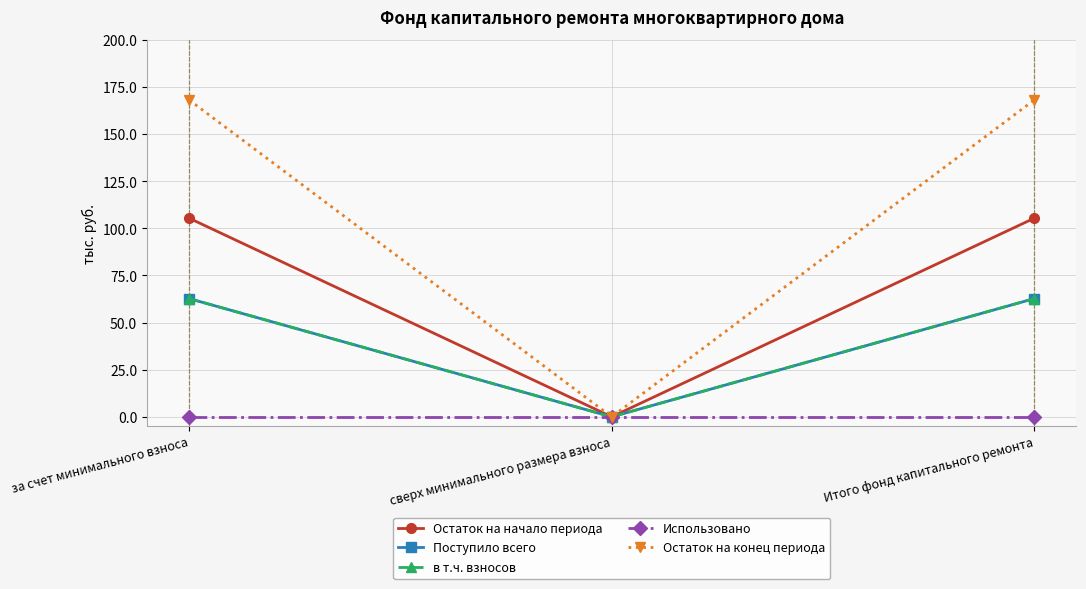

Which series has the largest range (max minus min)?

Остаток на конец периода